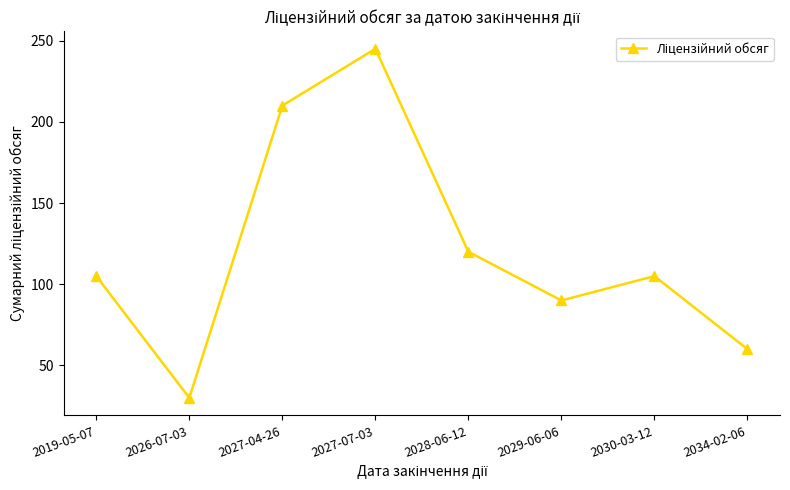

What is the difference between the second highest and minimum values?

180